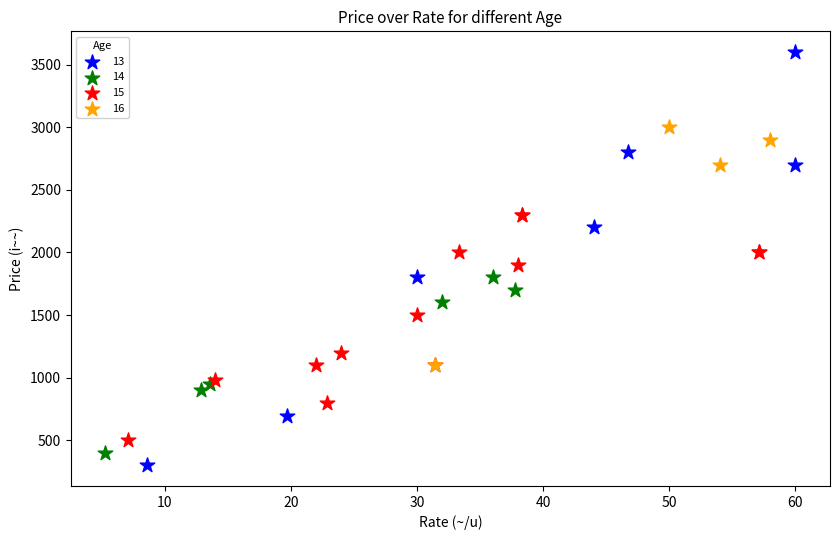

Which series contains the highest Y value?

13